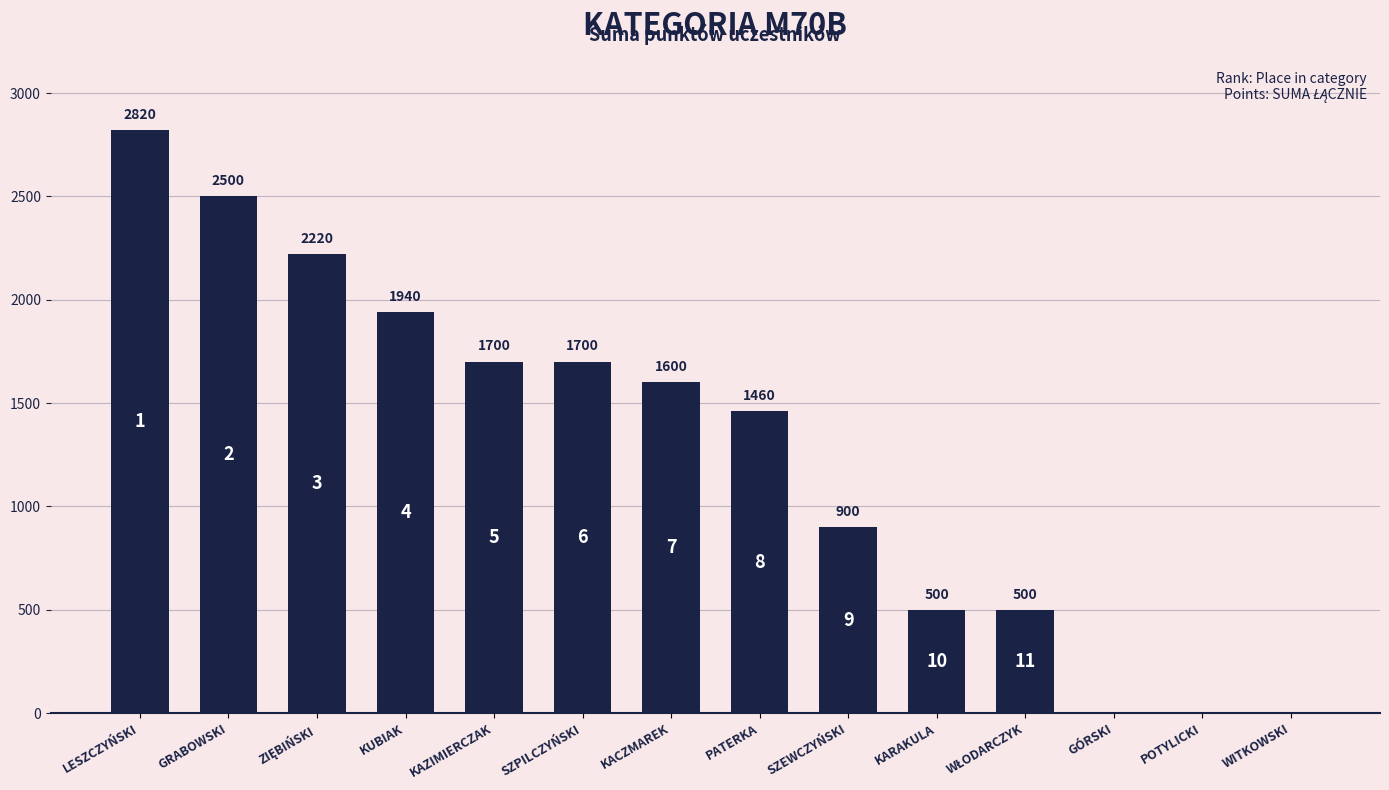

What is the approximate value at PATERKA?

1460